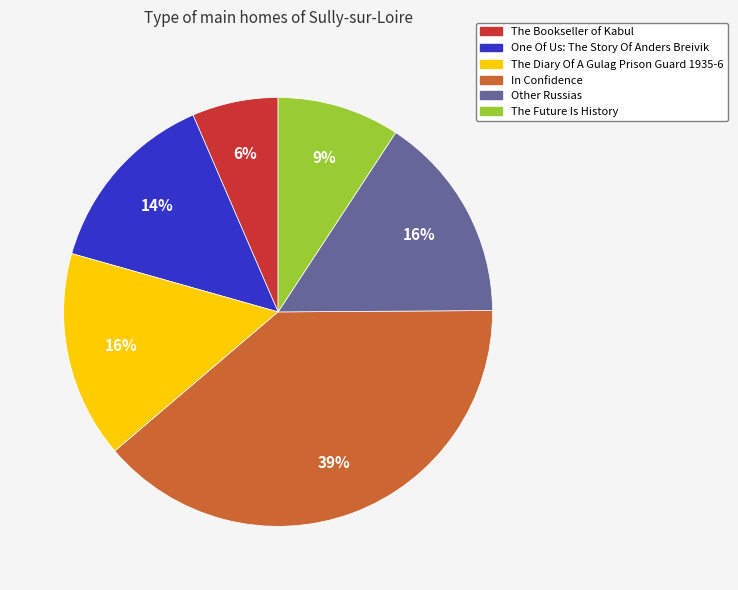

Does any single category account for the majority?

No